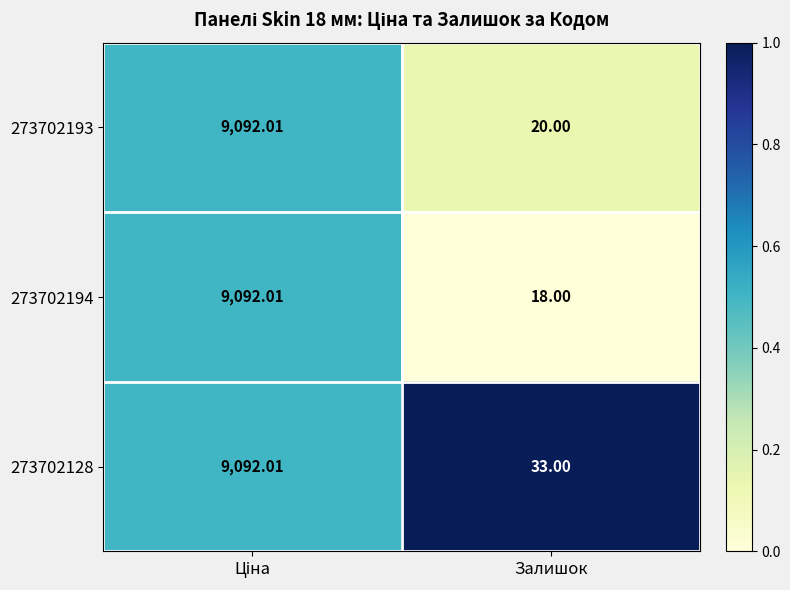

Where is 273702193 nearest to the value 4556?

Залишок